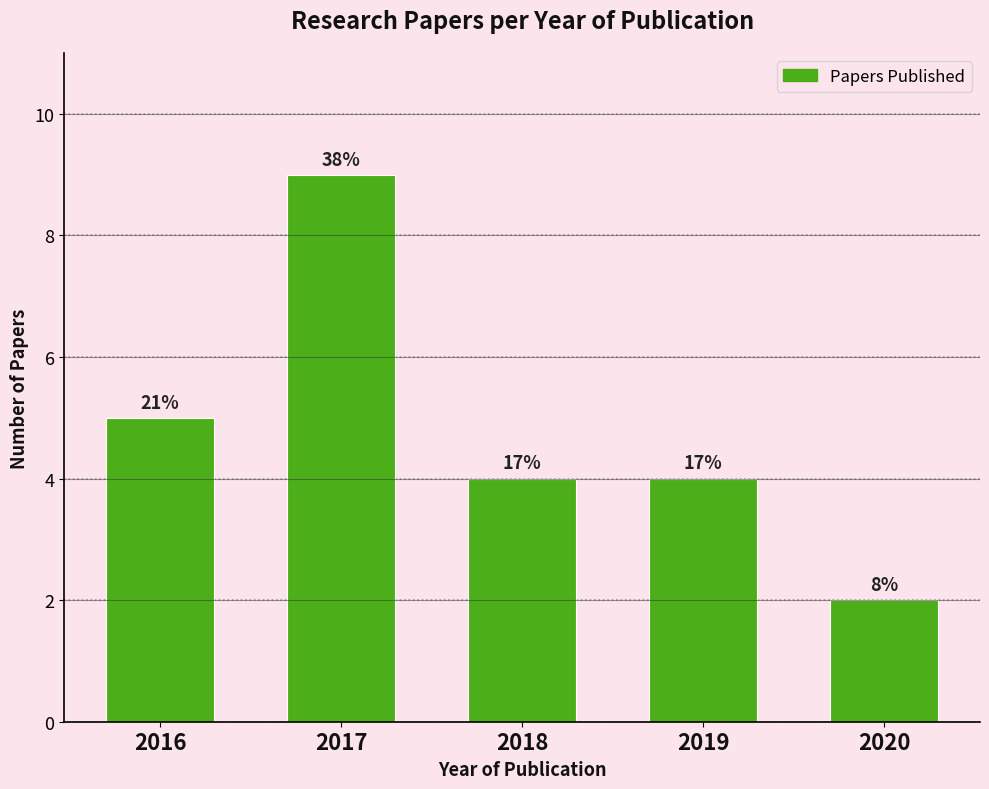

How many bars are there in total?

5